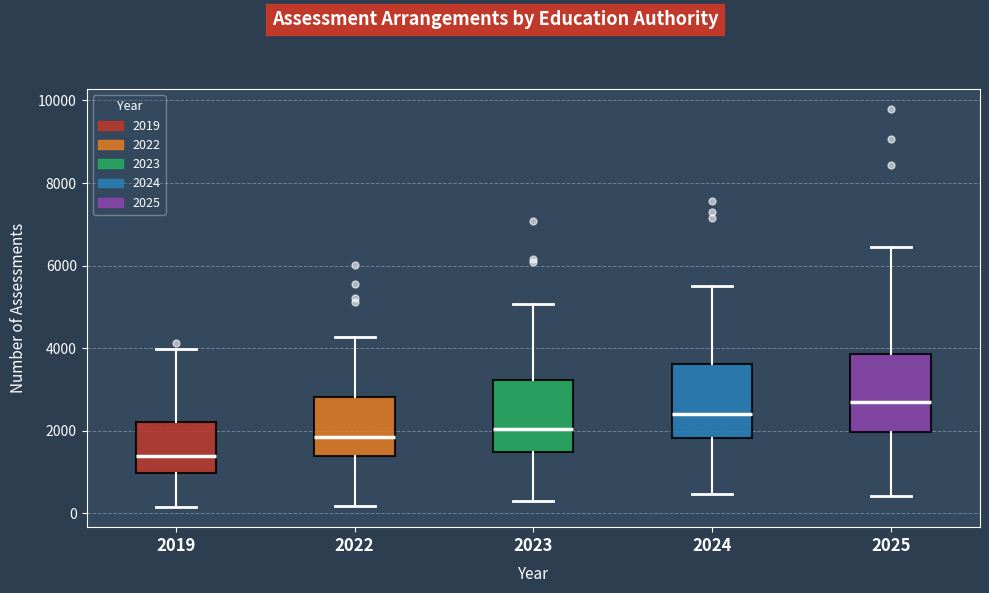

Reading left to right, transcribe this box plot: for each box, give where its median line is, the range the box spans, and where its two whiskers end, as read against the y-axis. The values are not printed on the chart, so give them approximately, as read against the axis.

2019: median 1400, box 1000 to 2200, whiskers 200 to 4000
2022: median 1800, box 1400 to 2800, whiskers 200 to 4200
2023: median 2000, box 1400 to 3200, whiskers 200 to 5000
2024: median 2400, box 1800 to 3600, whiskers 400 to 5600
2025: median 2800, box 2000 to 3800, whiskers 400 to 6400